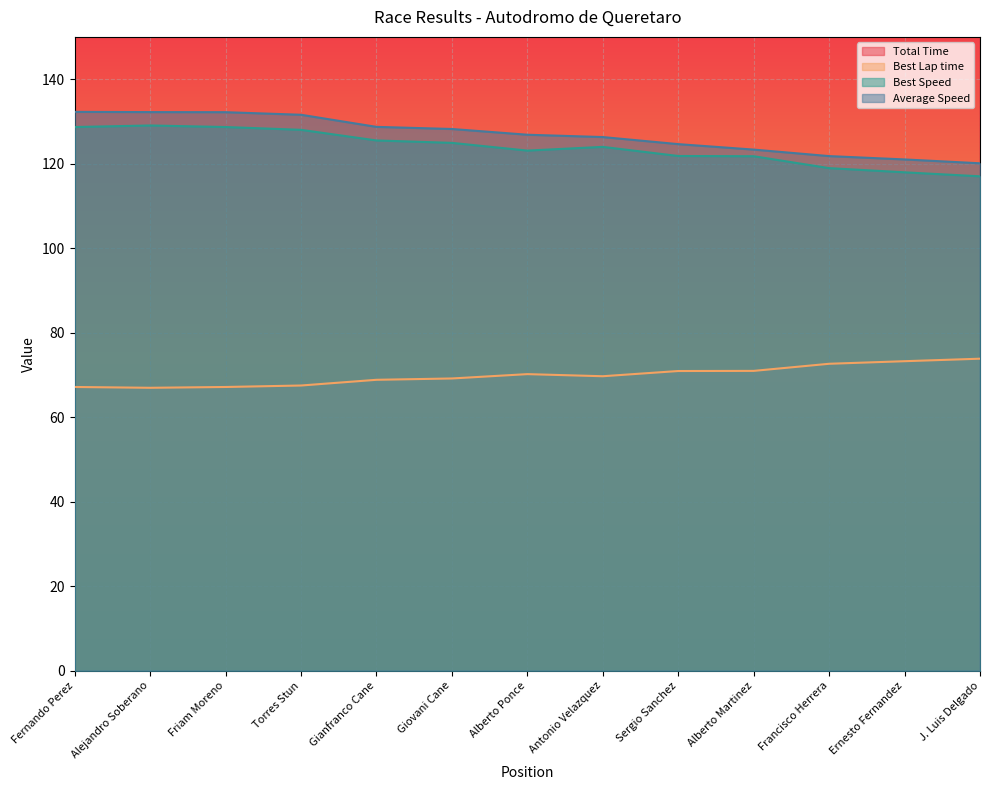

Is the value of Best Lap time at Ernesto Fernandez greater than the value of Average Speed at Antonio Velazquez?

No